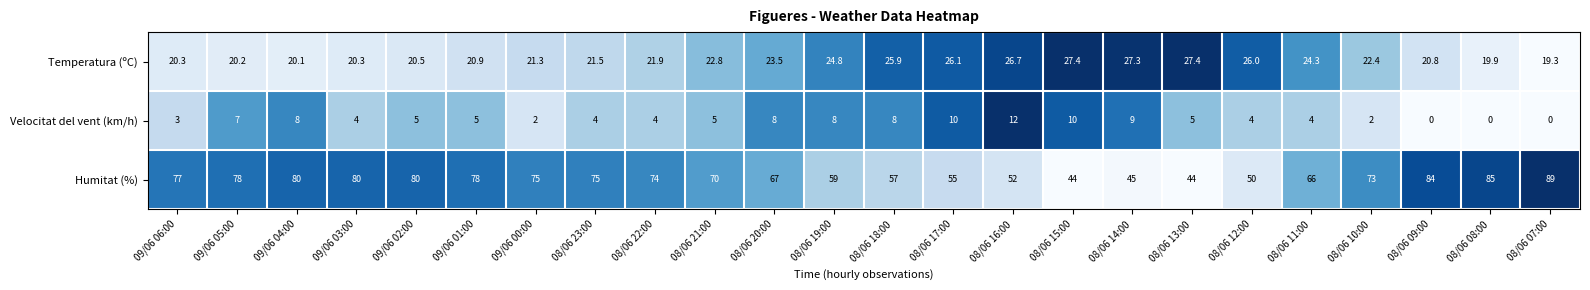

Where does the Velocitat del vent (km/h) series first go above 5?

09/06 05:00